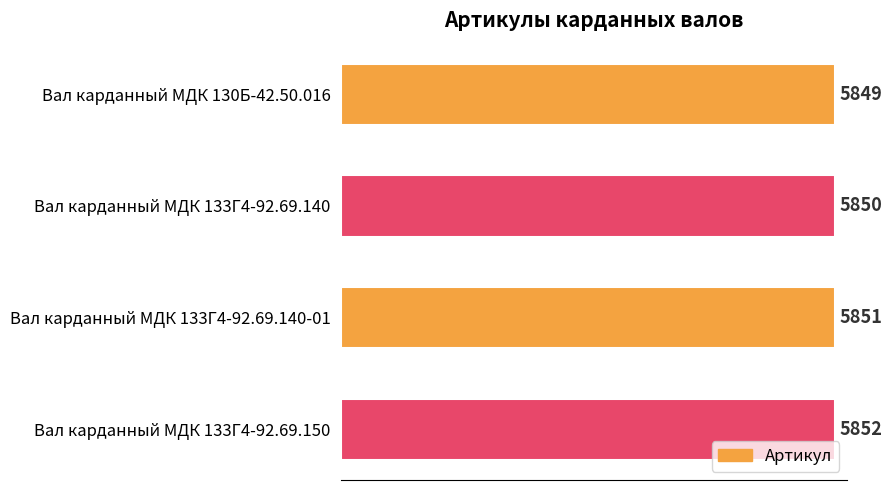

The chart shows a value of 5852 at Вал карданный МДК 133Г4-92.69.150. True or false?

True